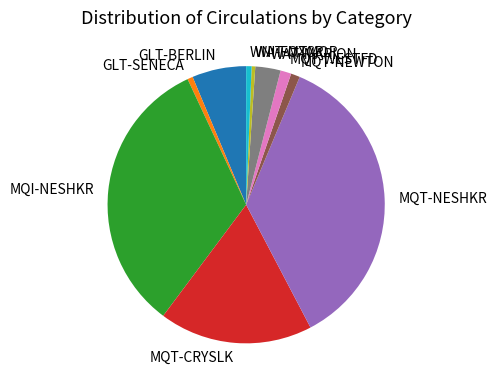

Between WAT-MARION and WNI-FOXCR, which is larger?

WAT-MARION